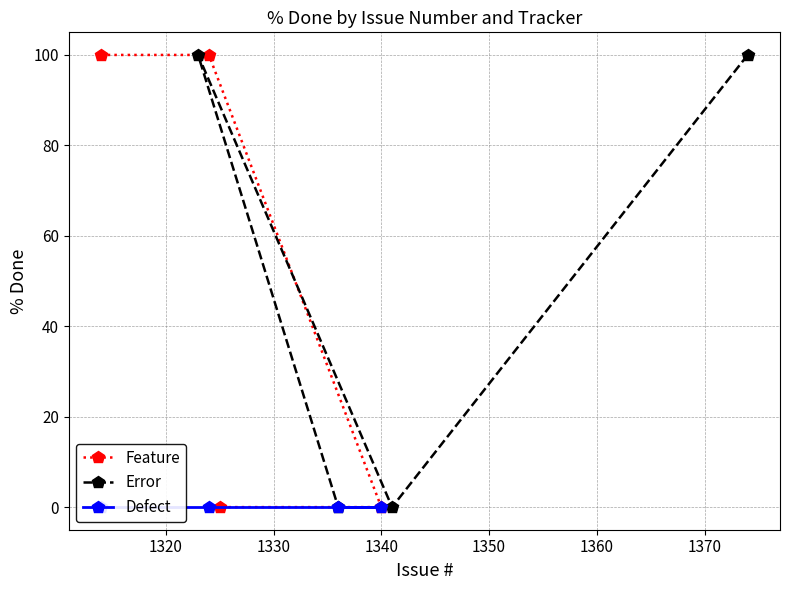

What is the value of the Feature point at the 2nd from the left?

100